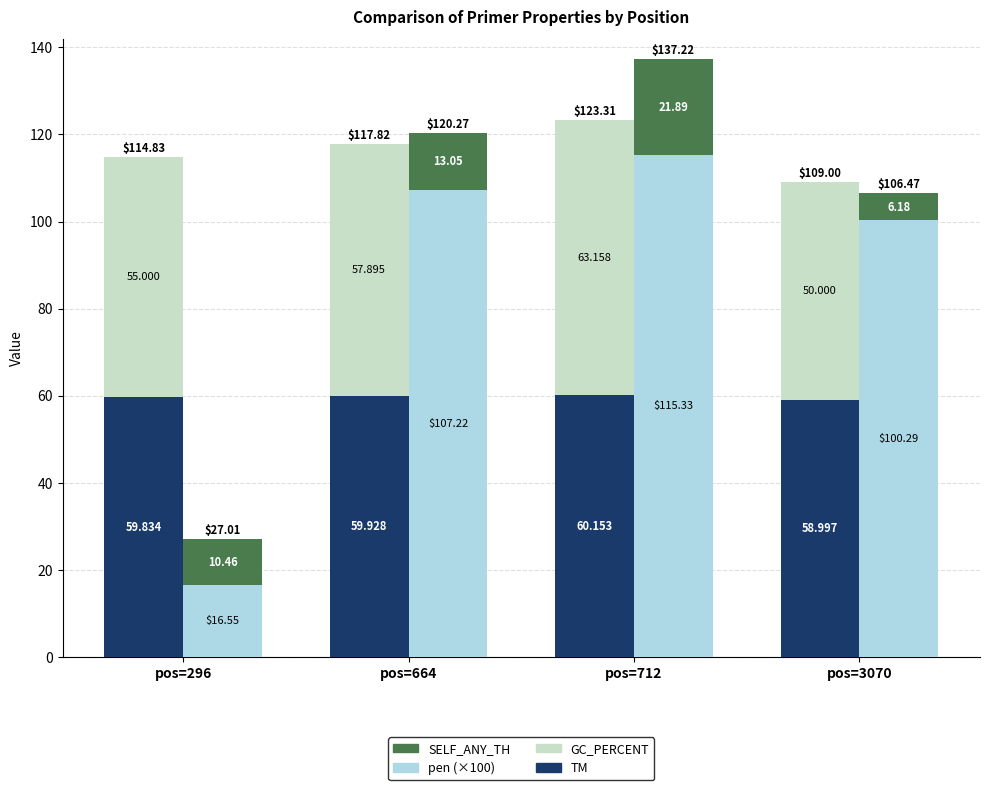

Rank the series at pos=3070 from lowest to highest value.

SELF_ANY_TH, GC_PERCENT, TM, pen (×100)